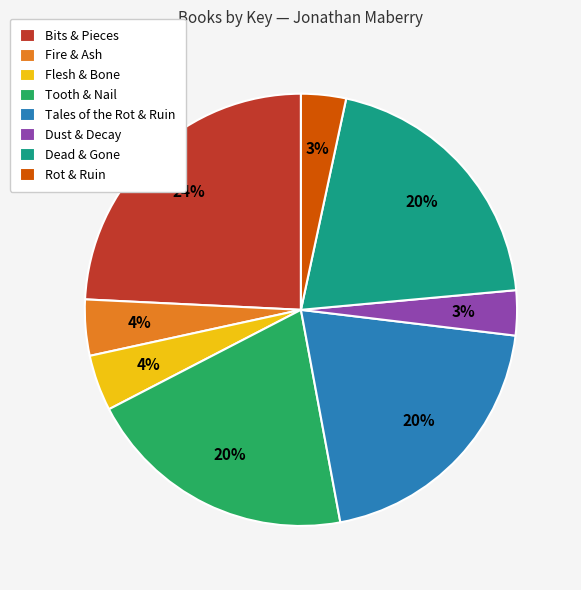

Which has a higher value, Rot & Ruin or Tooth & Nail?

Tooth & Nail